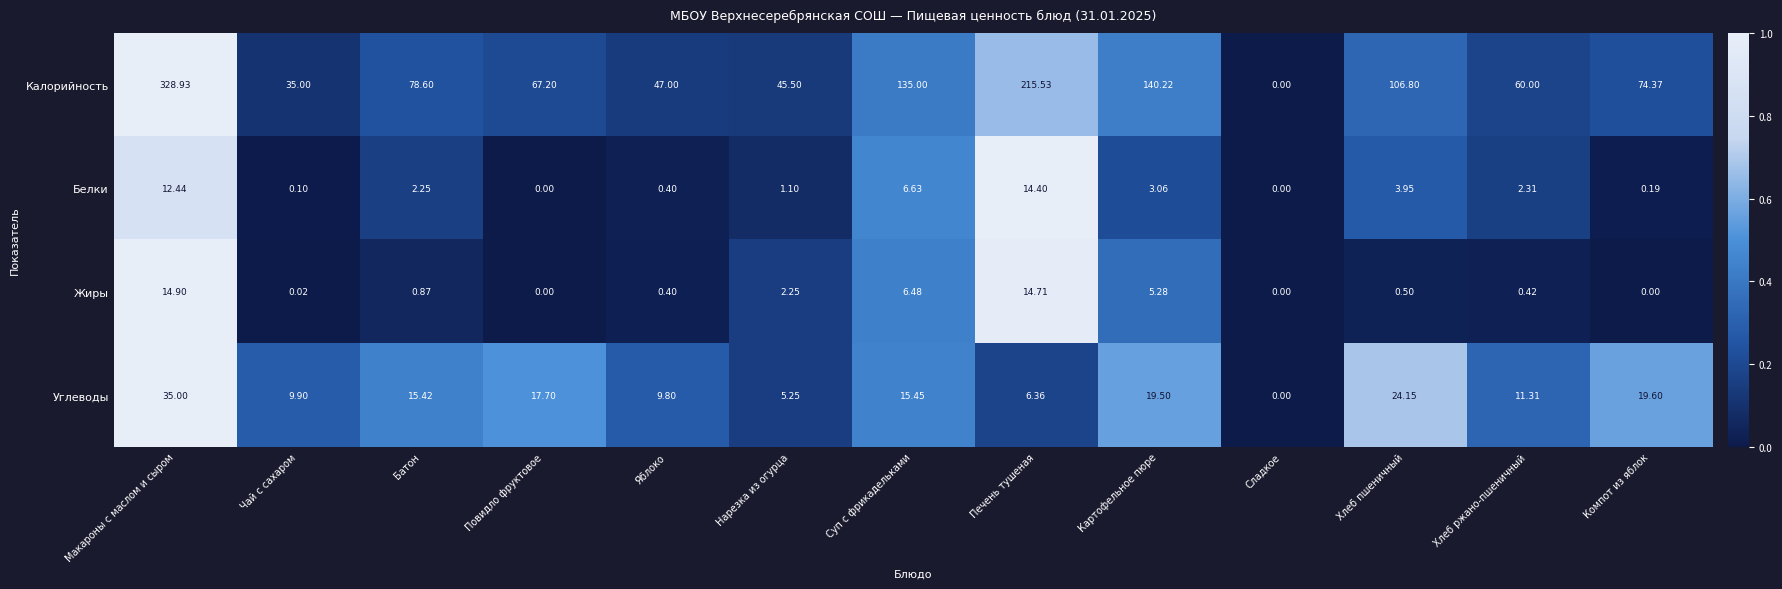

Between Макароны с маслом и сыром and Батон, which series saw the biggest shift?

Калорийность